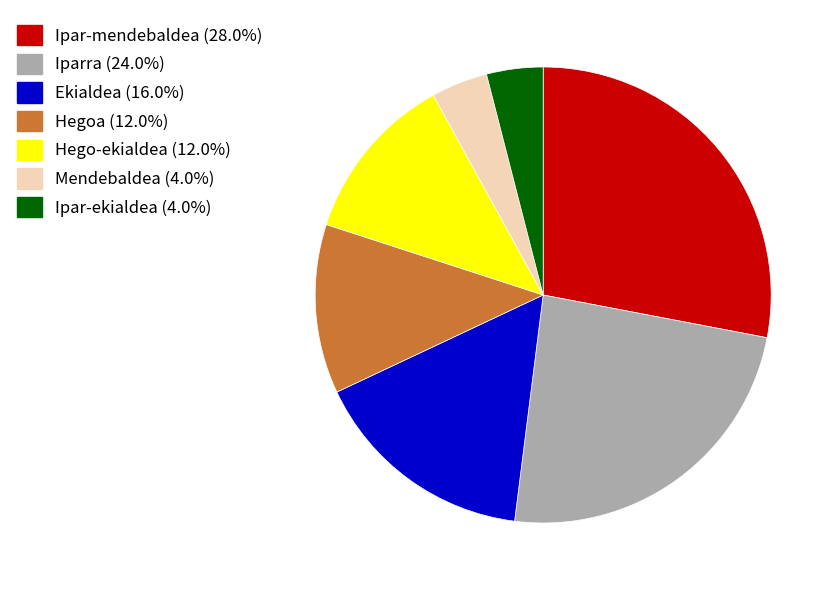

What is the ratio of the value at Ekialdea (16.0%) to the value at Iparra (24.0%)?

0.7